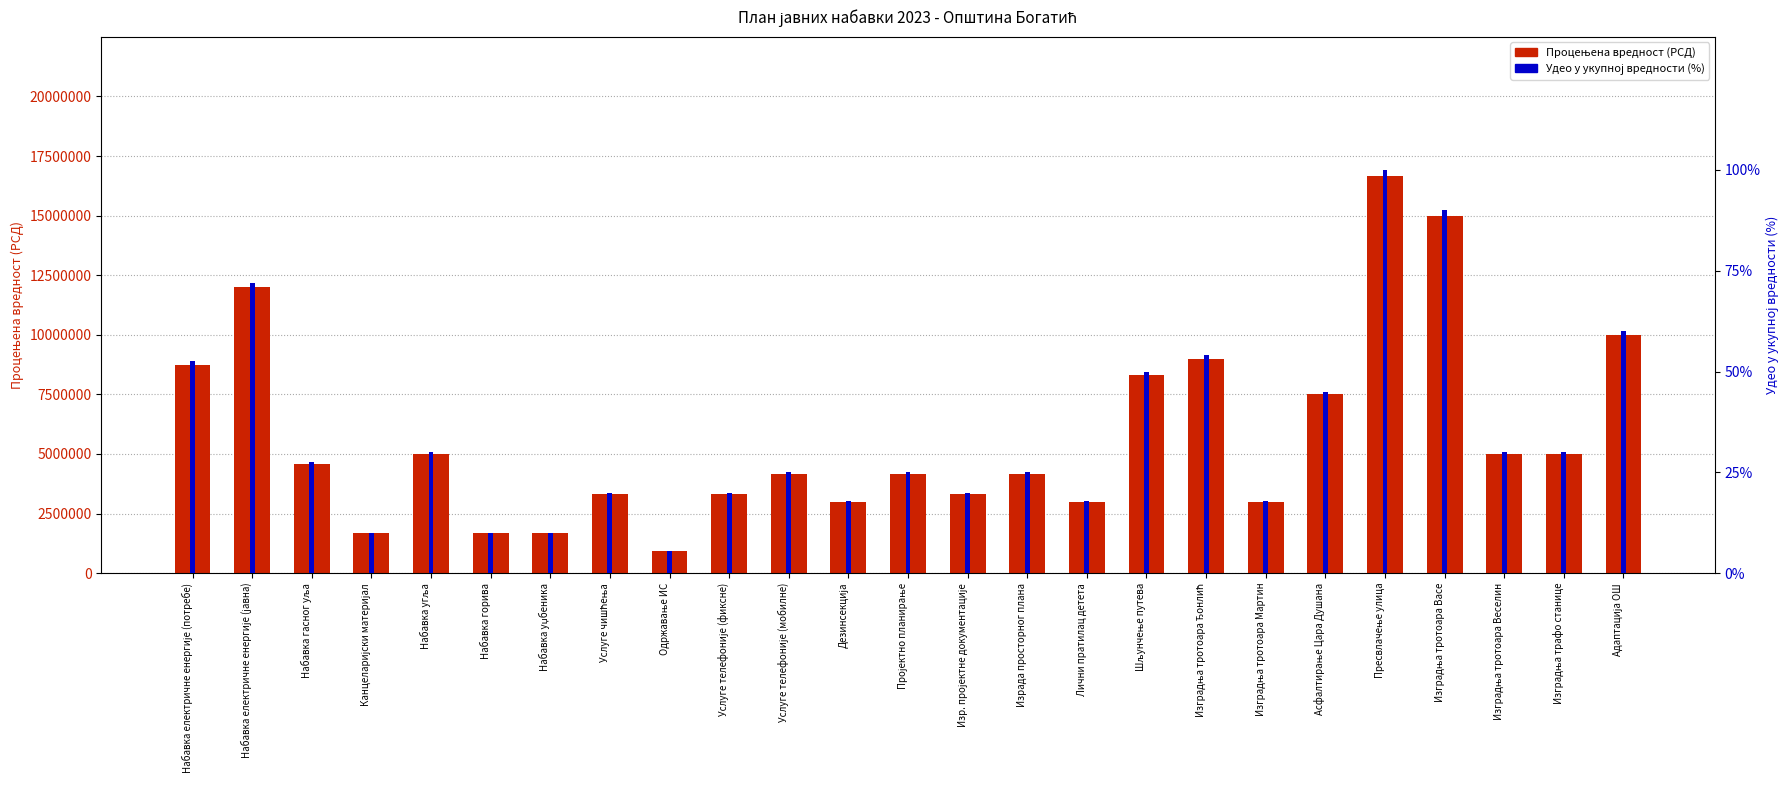

Reading right to left, what are all the values shown in this chart?

Процењена вредност (РСД): 10010000.0	5000000.0	5000000.0	15000000.0	16666666.0	7500000.0	3000000.0	9000000.0	8333333.0	3000000.0	4166666.0	3333333.0	4166666.0	3000000.0	4166666.0	3333333.0	916666.0	3333333.0	1666666.0	1666666.0	5000000.0	1666666.0	4583333.0	12000000.0	8750000.0
Удео у укупној вредности (%): 60.1	30.0	30.0	90.0	100.0	45.0	18.0	54.0	50.0	18.0	25.0	20.0	25.0	18.0	25.0	20.0	5.5	20.0	10.0	10.0	30.0	10.0	27.5	72.0	52.5